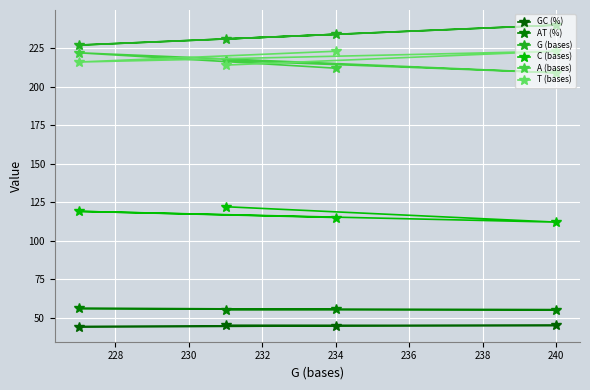

Does the chart display data point markers on the line(s)?

Yes